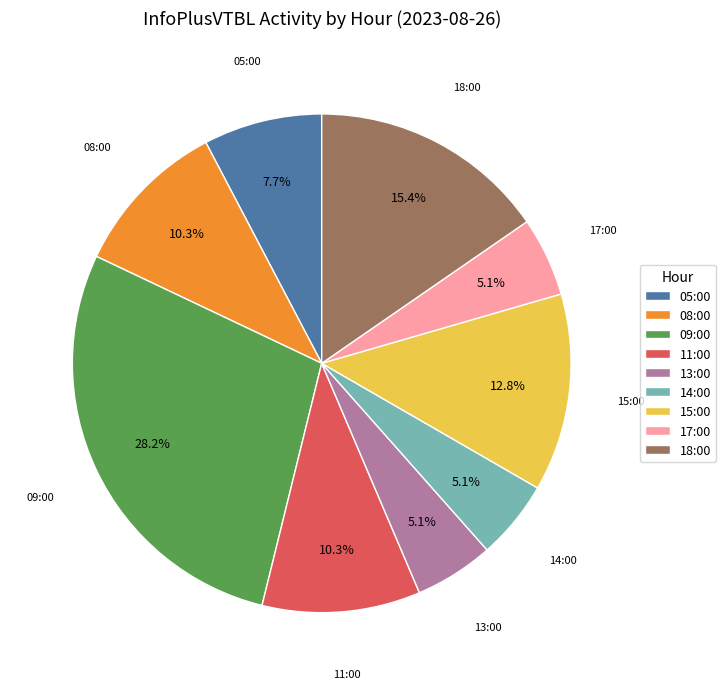

Which category has the biggest portion of the pie?

09:00